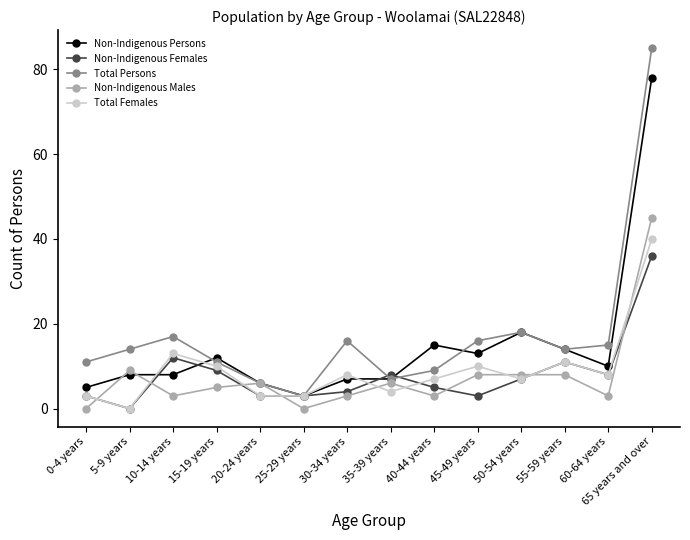

How many series are shown in this chart?

5